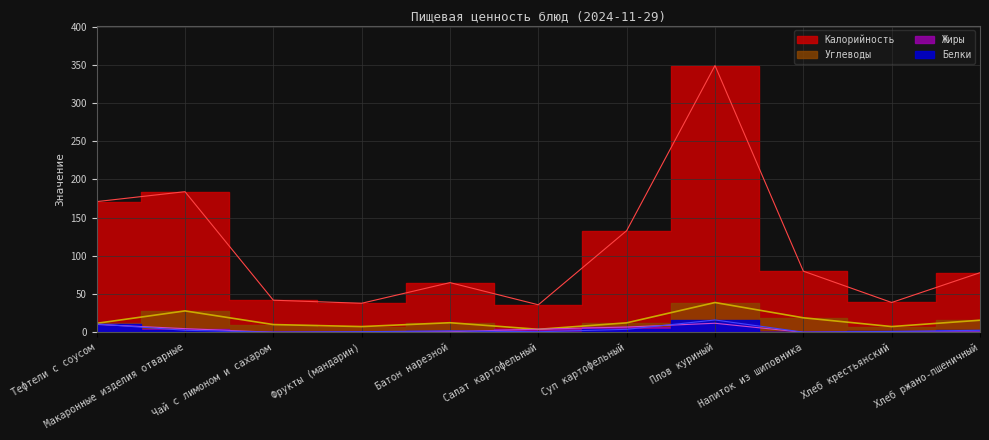

List the series in order of their peak value, lowest first.

Жиры, Белки, Углеводы, Калорийность